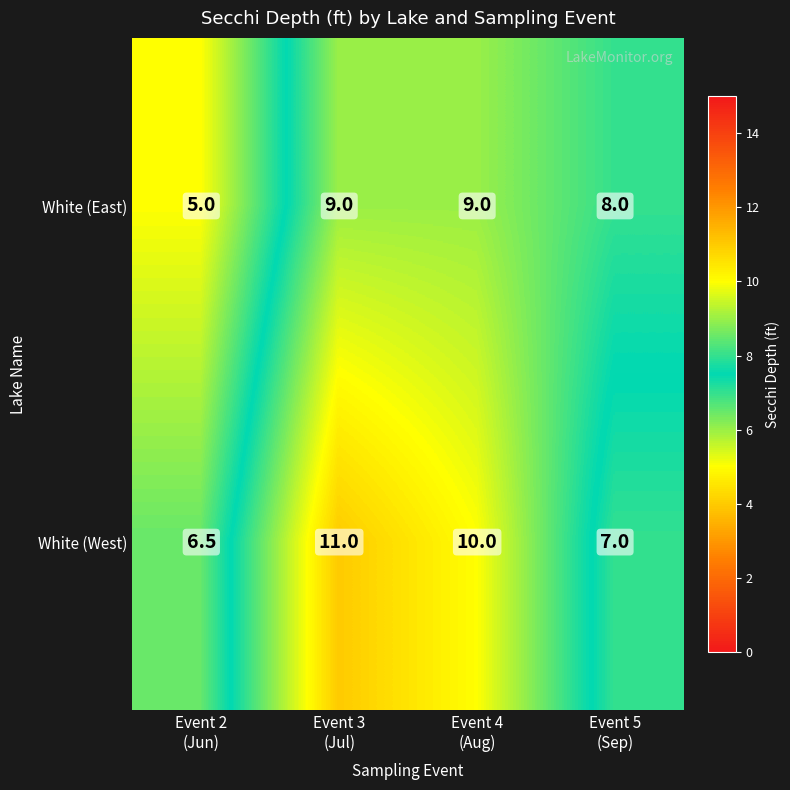

What is the difference between the maximum and minimum values in the White (East) series?

4.0